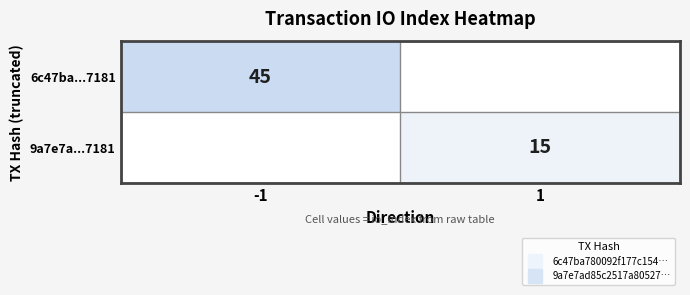

List the series in order of their overall mean, highest first.

6c47ba...7181, 9a7e7a...7181